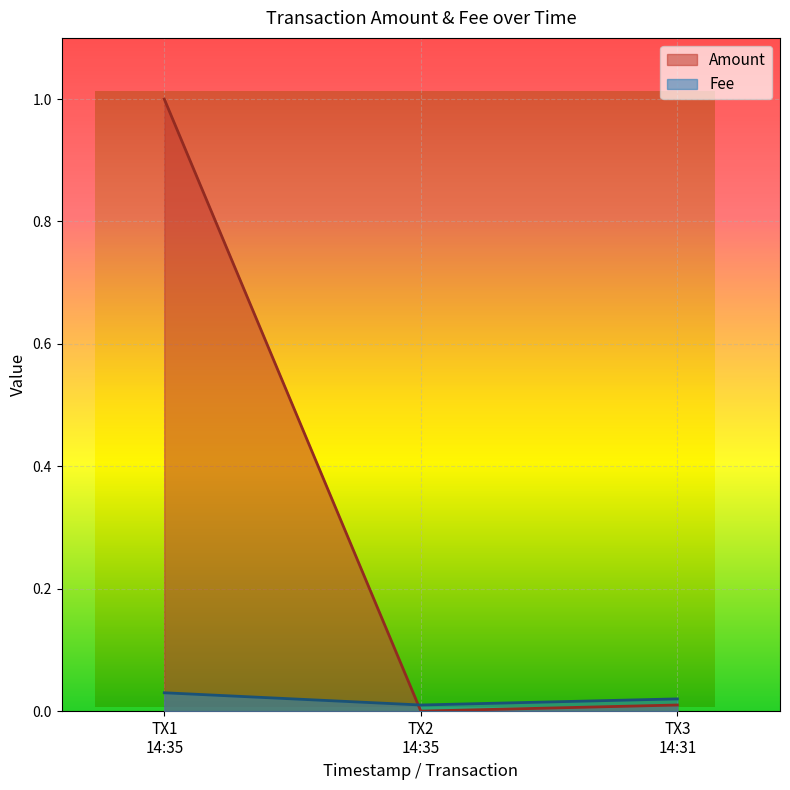

Reading right to left, transcribe all the data shown in this chart.

Amount: 0.0	0.0	1.0
Fee: 0.0	0.0	0.0